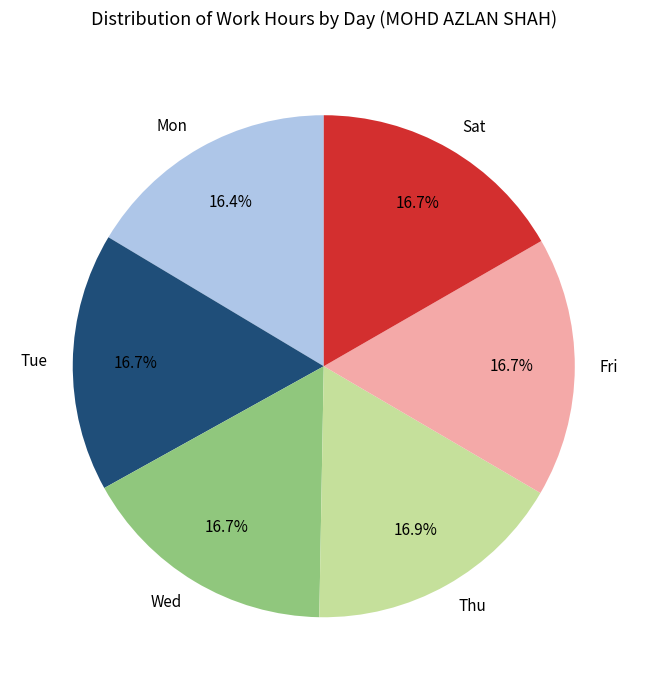

True or false: Wed accounts for 17% of the total.

True